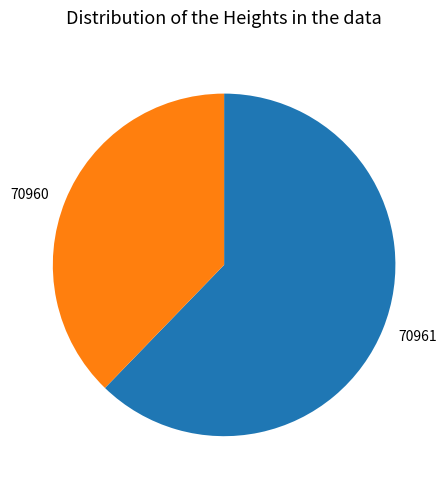

Which slice is the largest?

70961